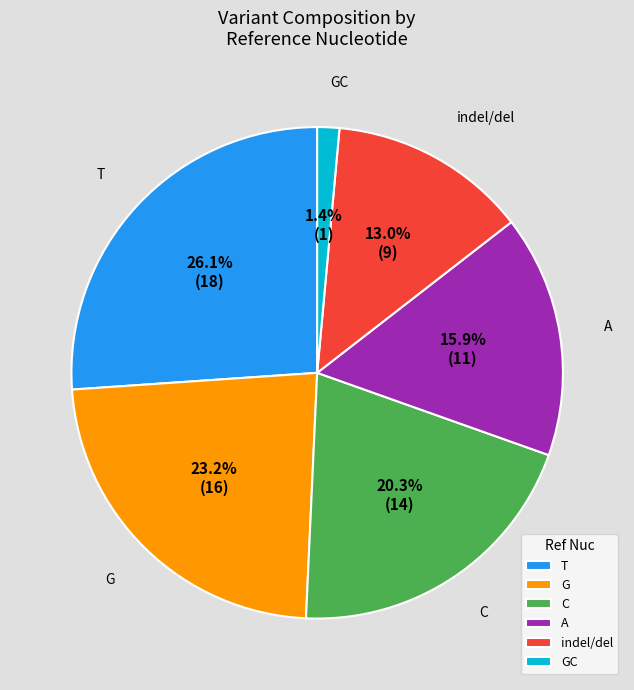

To the nearest percent, what percentage of the pie is C?

20%